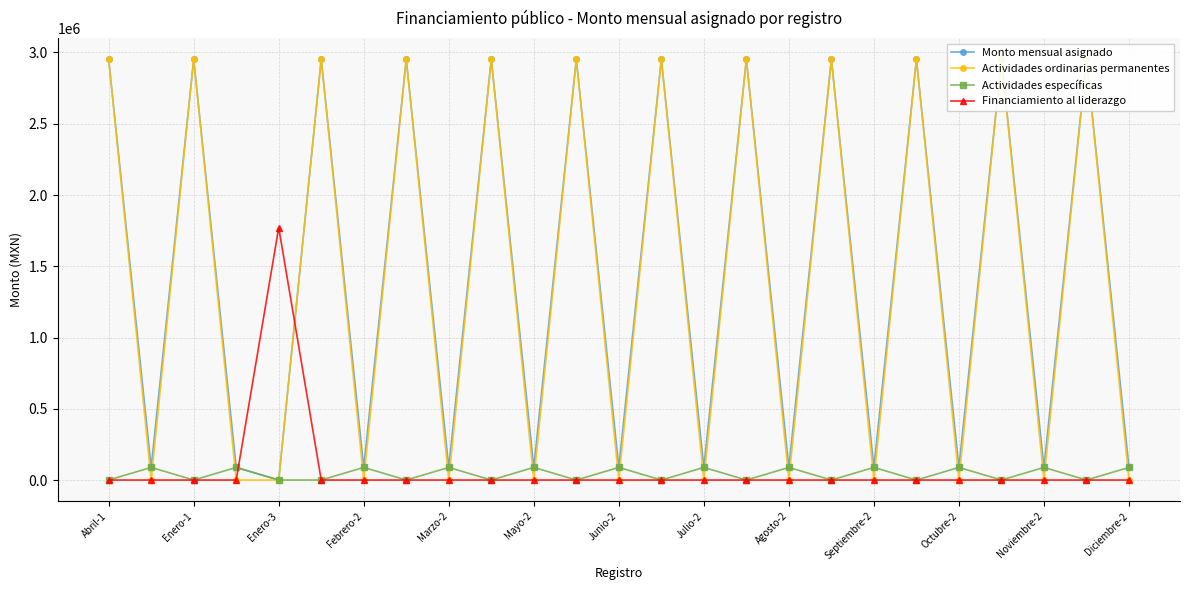

The value of Actividades específicas at Agosto-2 is 88579.3. True or false?

True